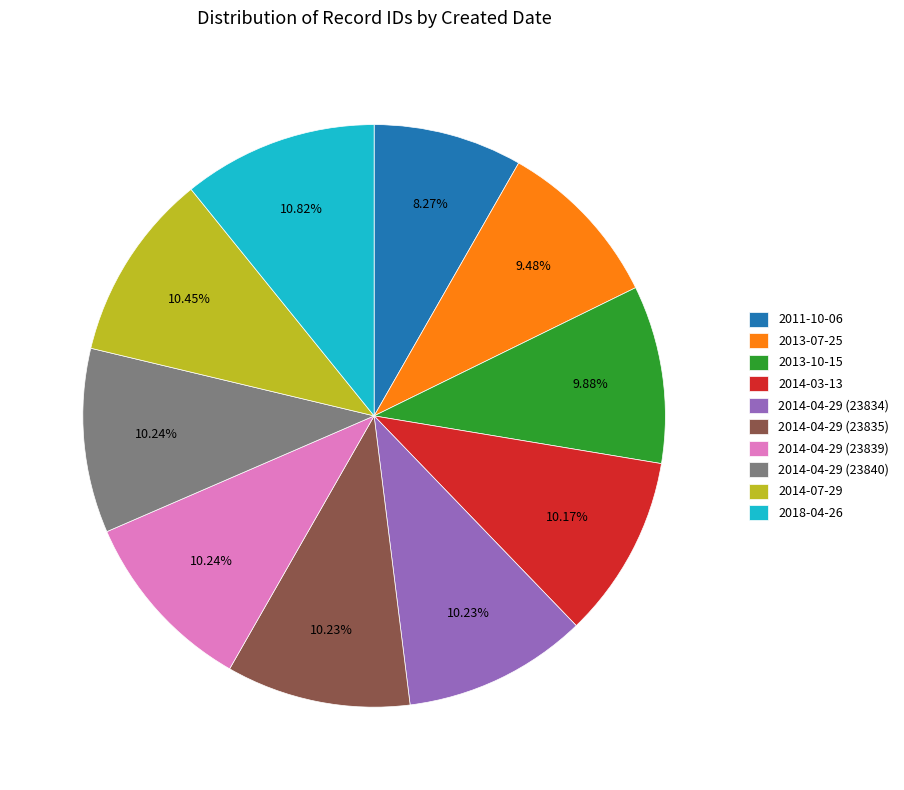

Which has a higher value, 2013-07-25 or 2011-10-06?

2013-07-25